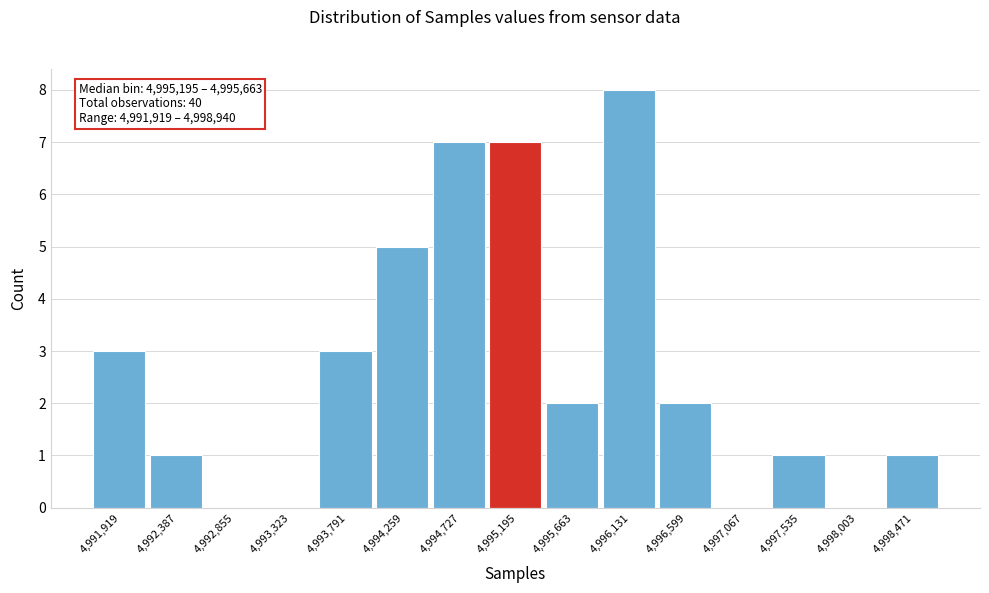

Reading right to left, transcribe all the data shown in this chart.

4,998,471=1	4,998,003=0	4,997,535=1	4,997,067=0	4,996,599=2	4,996,131=8	4,995,663=2	4,995,195=7	4,994,727=7	4,994,259=5	4,993,791=3	4,993,323=0	4,992,855=0	4,992,387=1	4,991,919=3